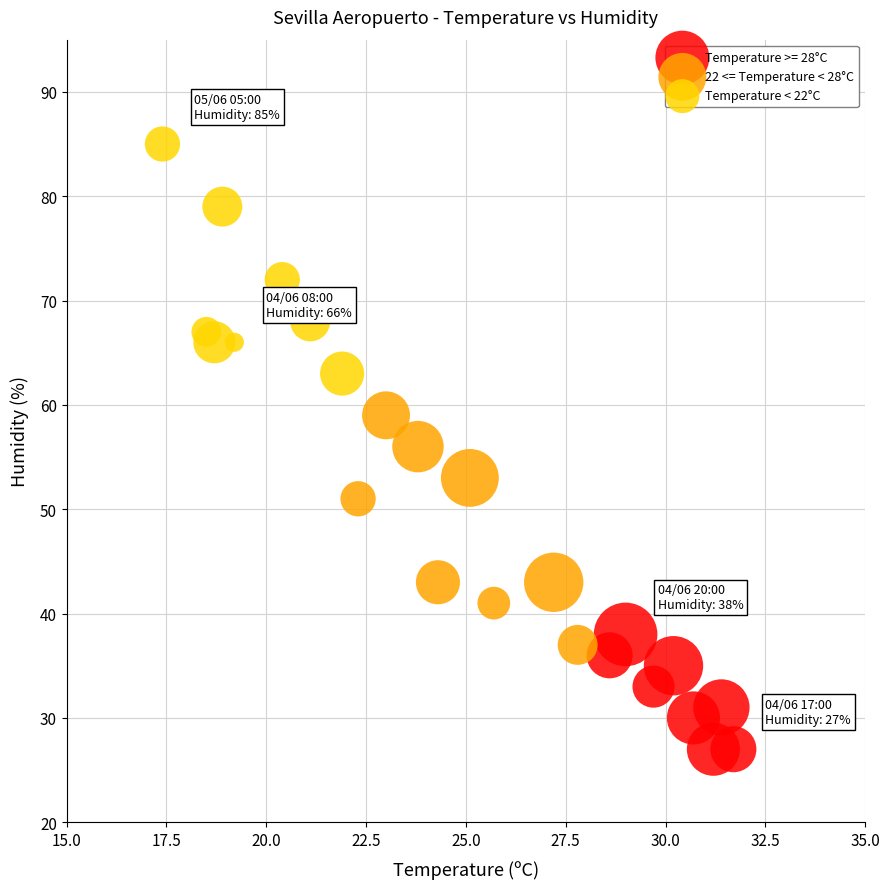

What are all the series names shown in the legend?

Temperature >= 28°C, 22 <= Temperature < 28°C, Temperature < 22°C